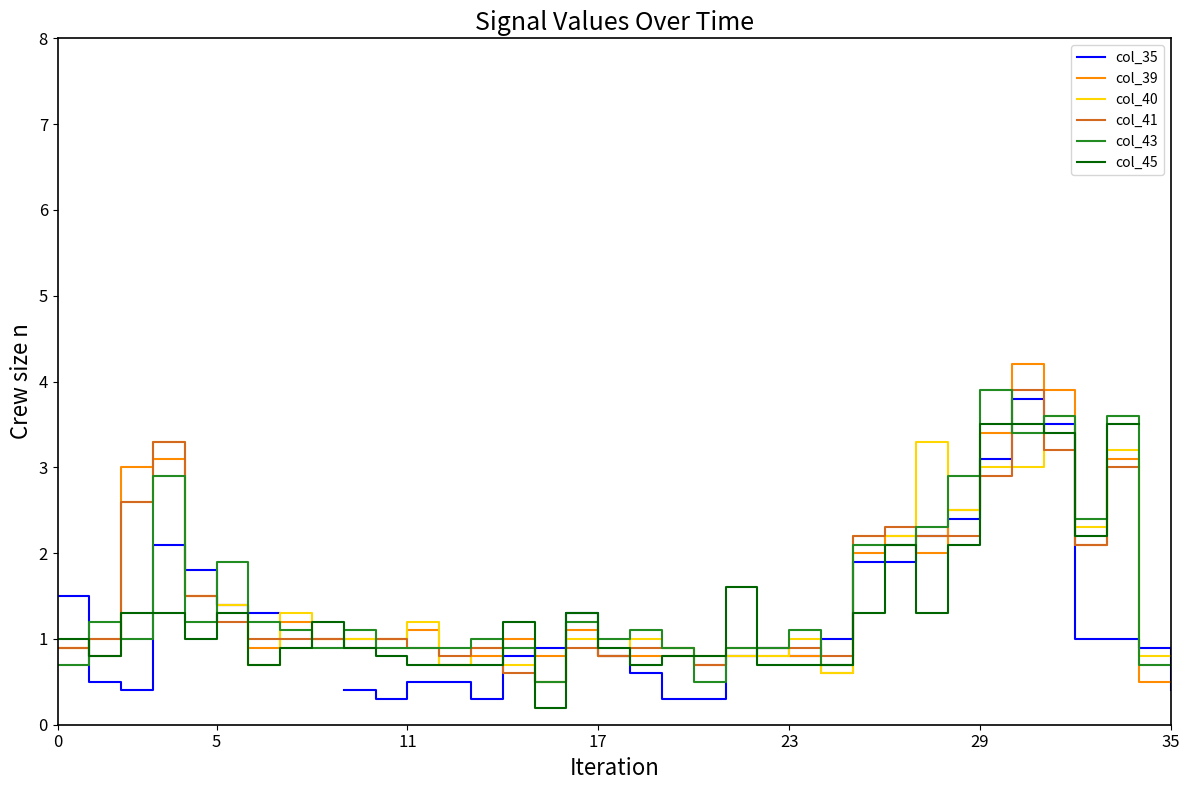

True or false: col_39 has a value of 5.3 at 29.

False